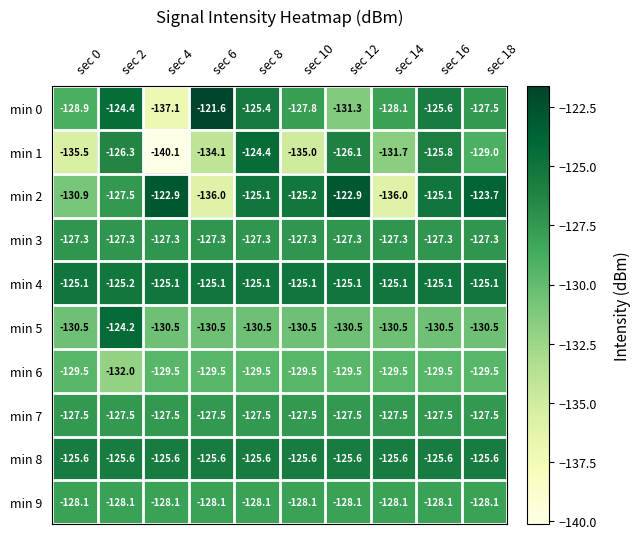

Rank the series at sec 4 from highest to lowest value.

min 2, min 4, min 8, min 3, min 7, min 9, min 6, min 5, min 0, min 1